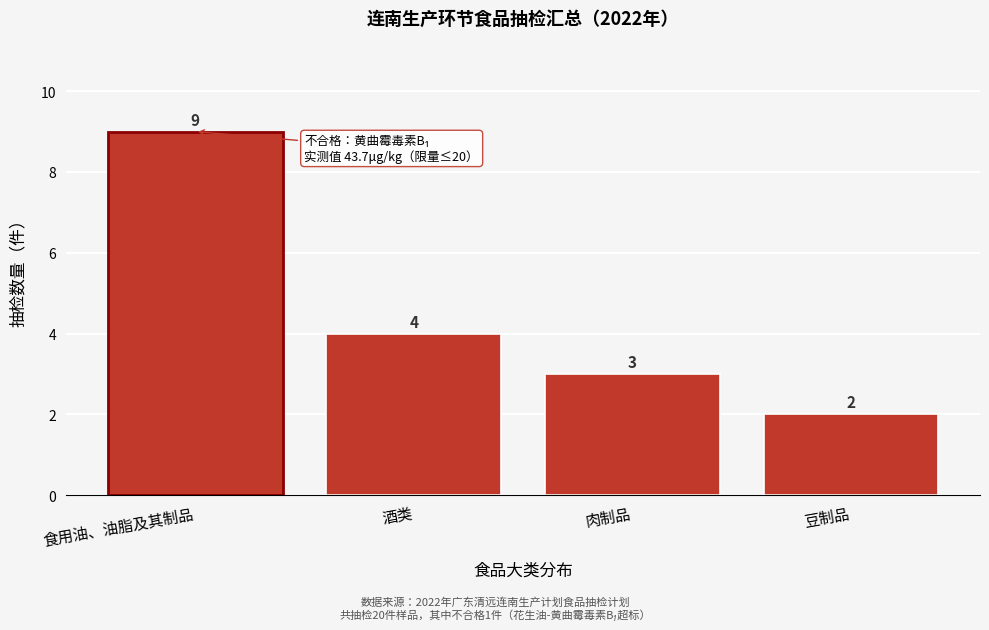

Reading right to left, transcribe all the data shown in this chart.

2	3	4	9